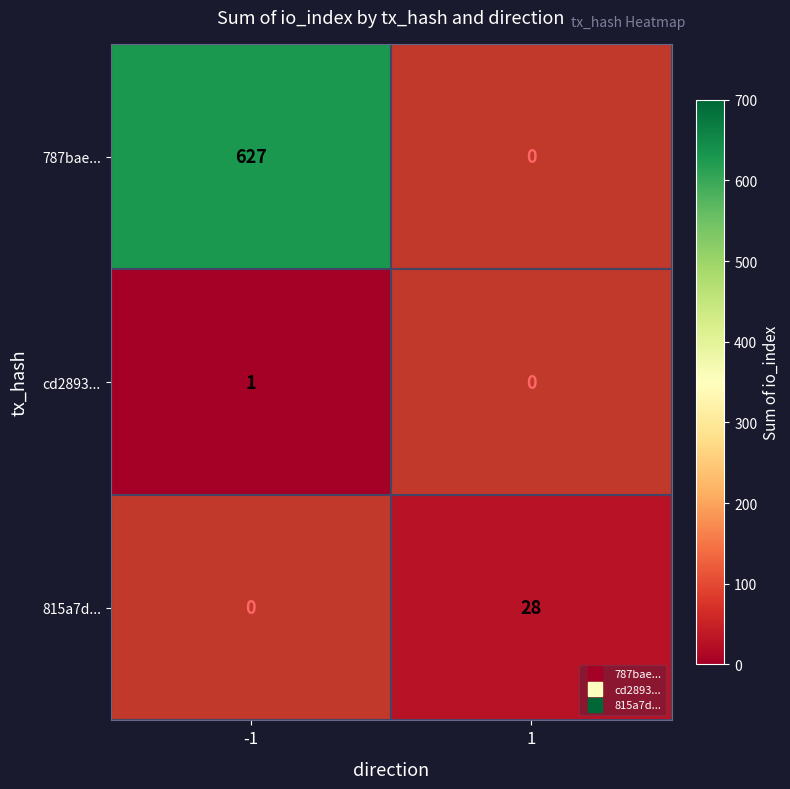

What is the maximum value shown in the chart?

627.0